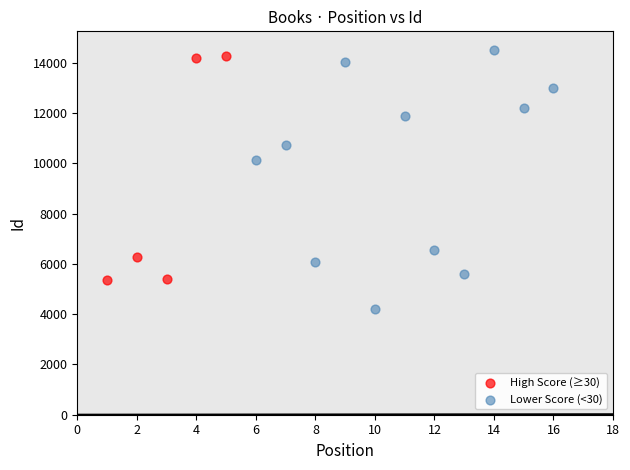

What are all the series names shown in the legend?

High Score (≥30), Lower Score (<30)